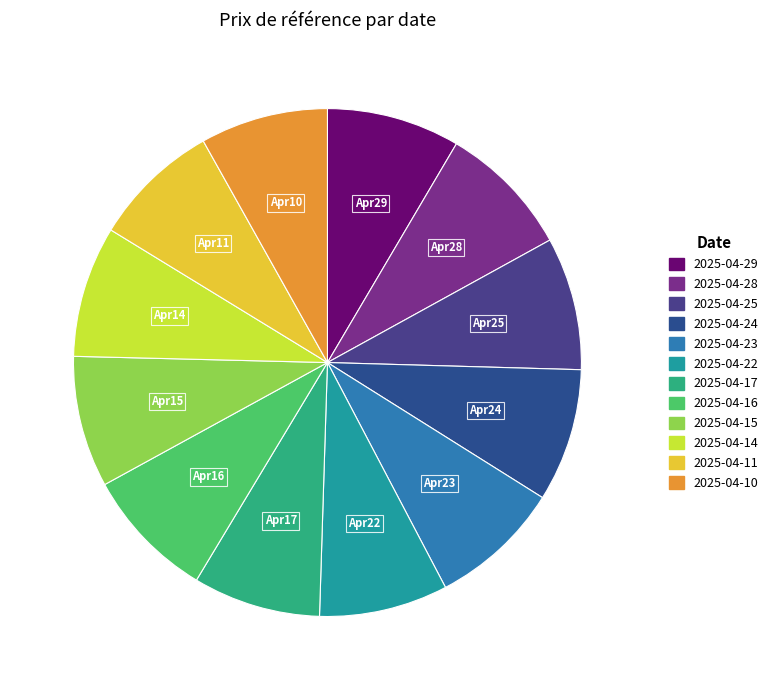

Is it true that 2025-04-11 is 1% of the pie?

False